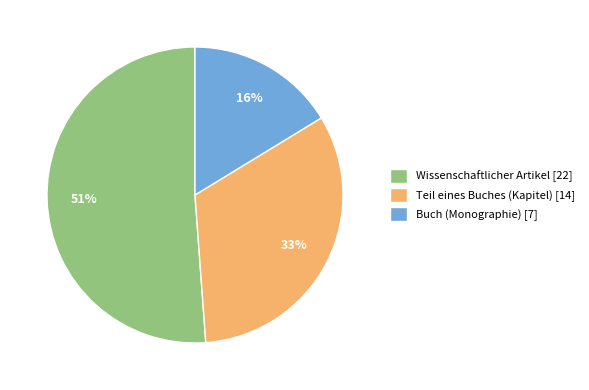

Which category accounts for the majority?

Wissenschaftlicher Artikel